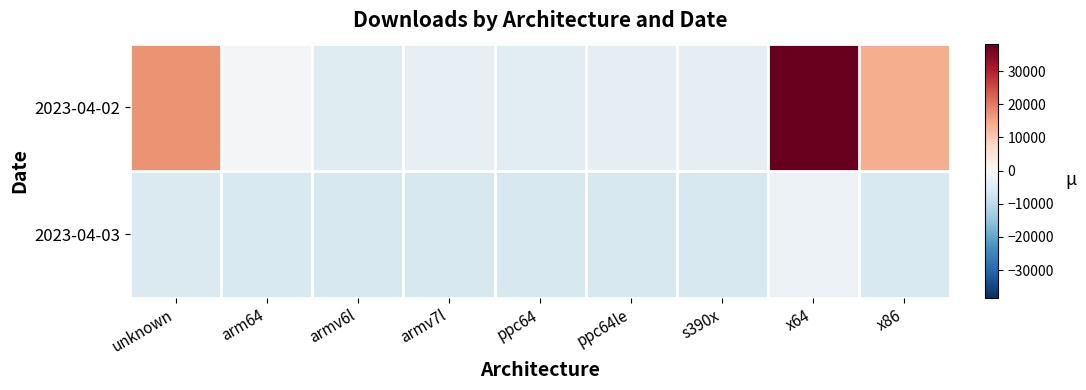

At how many categories does at least one series exceed 13431?

3